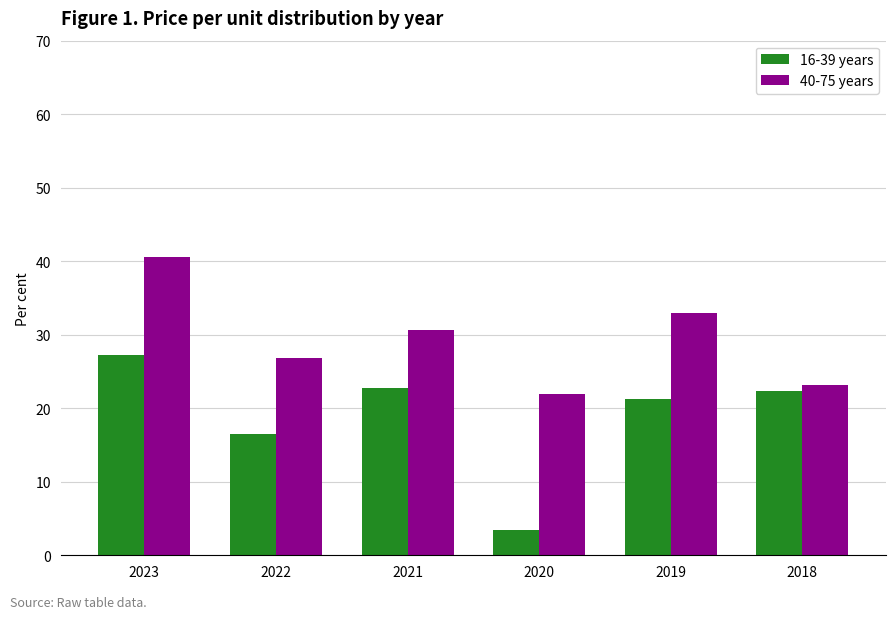

Rank the series at 2019 from lowest to highest value.

16-39 years, 40-75 years